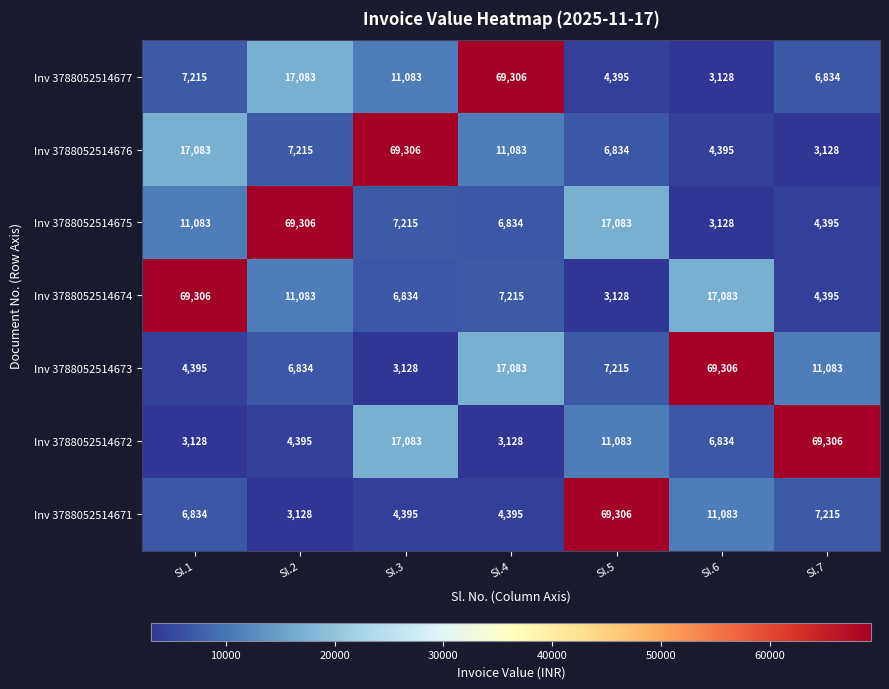

At which label is Inv 3788052514677 closest to 36217?

Sl.2